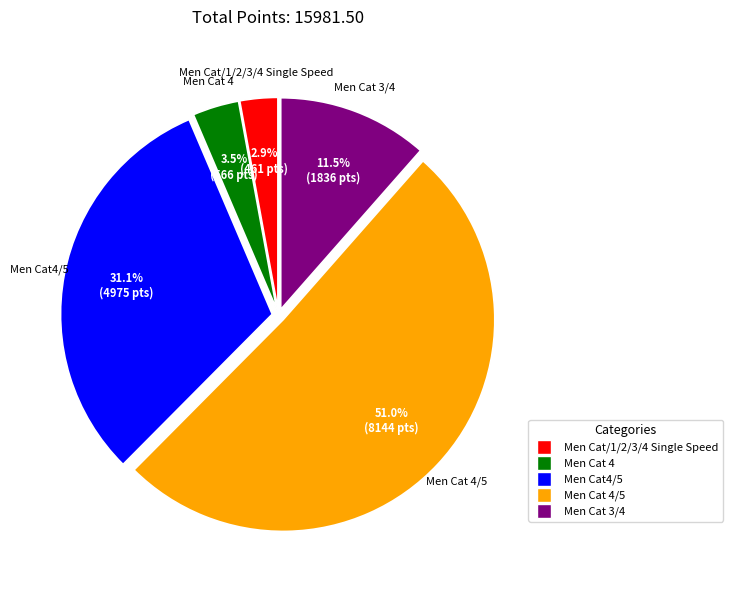

How many segments does this pie chart have?

5